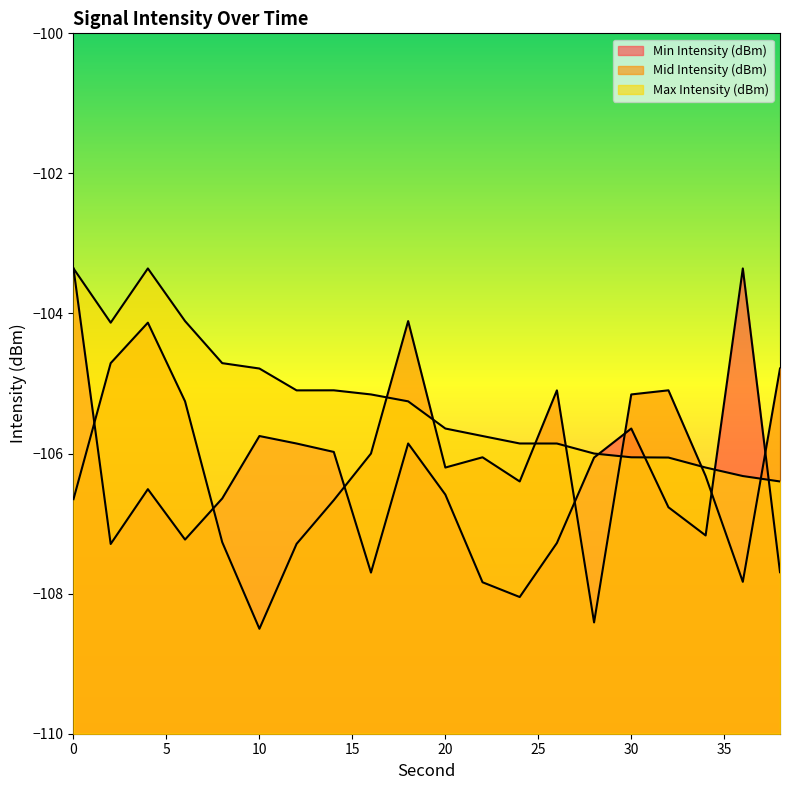

Which series ends up on top after the final intersection of Mid Intensity (dBm) and Min Intensity (dBm)?

Mid Intensity (dBm)